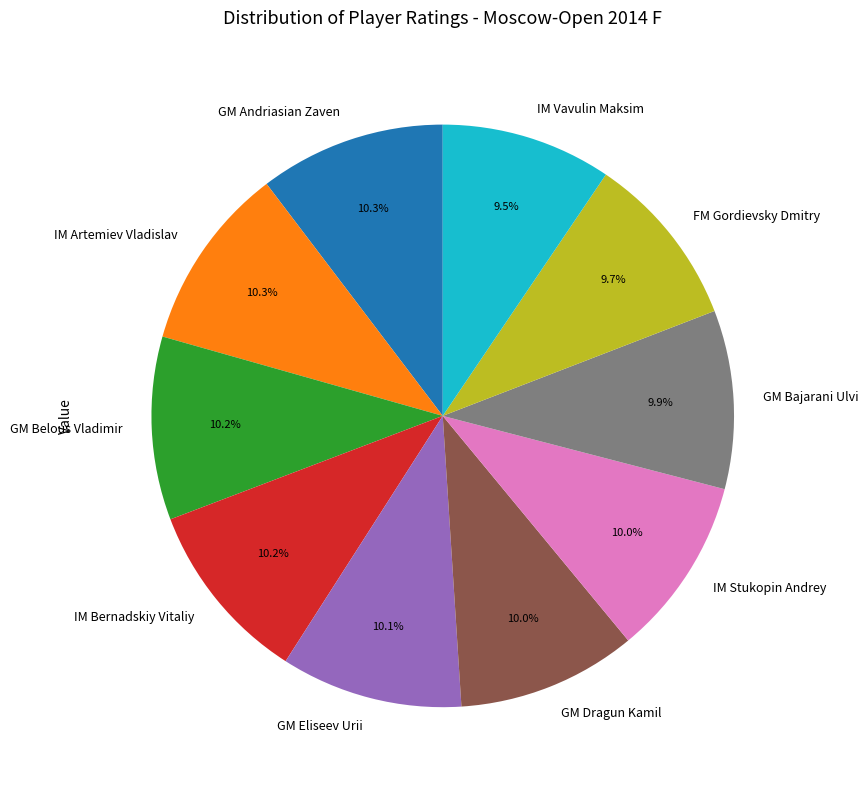

Does IM Vavulin Maksim account for over 50% of the chart?

No